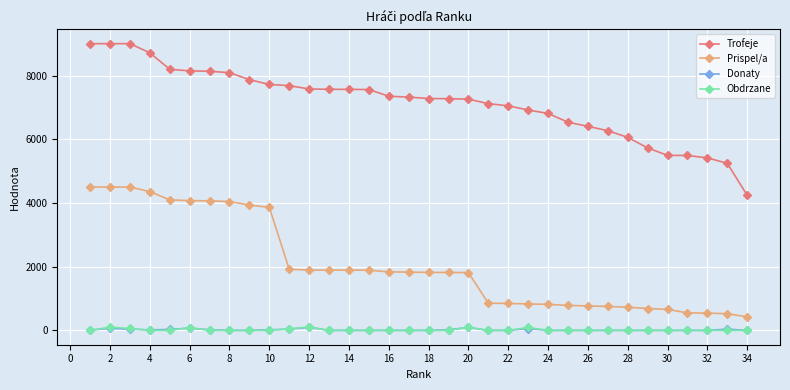

At how many categories does at least one series exceed 8841?

3